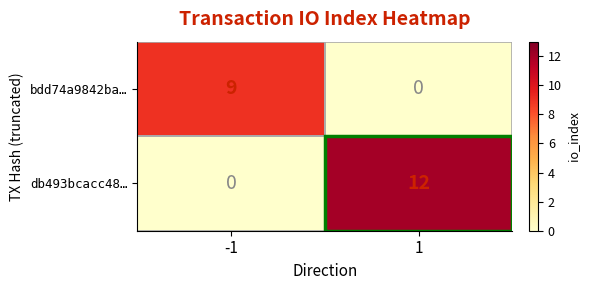

List the labels in order of bdd74a9842ba… value, smallest first.

1, -1